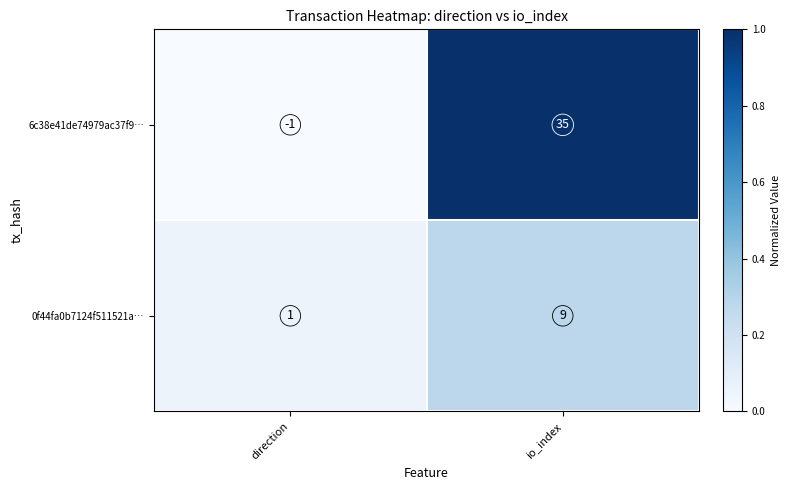

The 6c38e41de74979ac37f9… series shows -1 at direction. True or false?

True